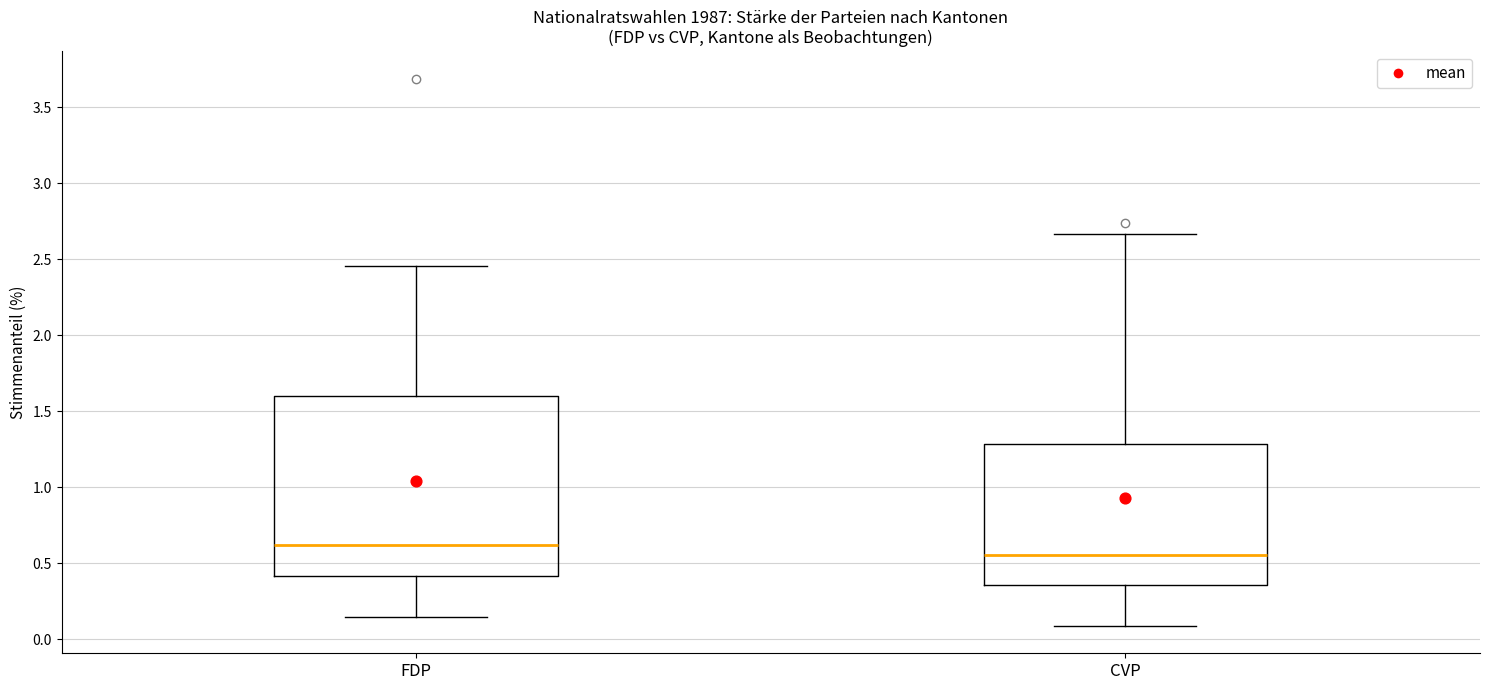

Reading left to right, transcribe this box plot: for each box, give where its median line is, the range the box spans, and where its two whiskers end, as read against the y-axis. The values are not printed on the chart, so give them approximately, as read against the axis.

FDP: median 0.60, box 0.40 to 1.60, whiskers 0.15 to 2.45
CVP: median 0.55, box 0.35 to 1.30, whiskers 0.10 to 2.65